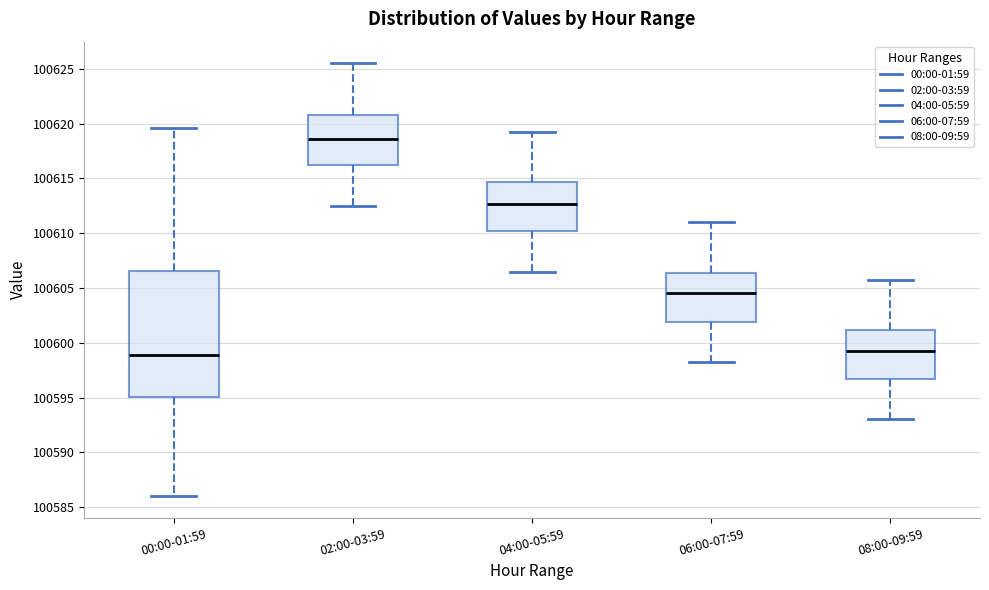

Where is the lower edge of the box for 00:00-01:59 on the y-axis? The values are not printed on the chart, so give them approximately, as read against the axis.

100595.0